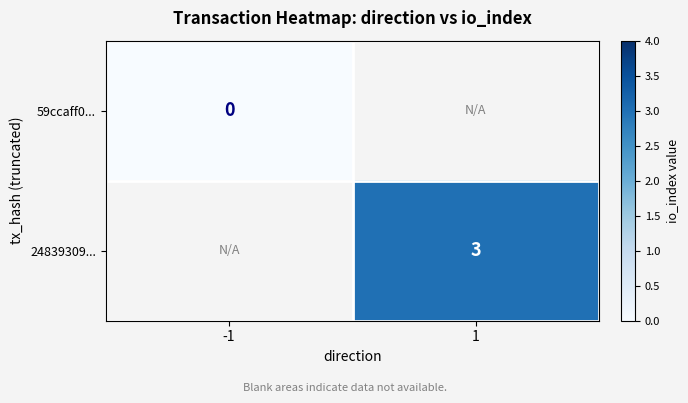

The 24839309... series shows 4 at 1. True or false?

False